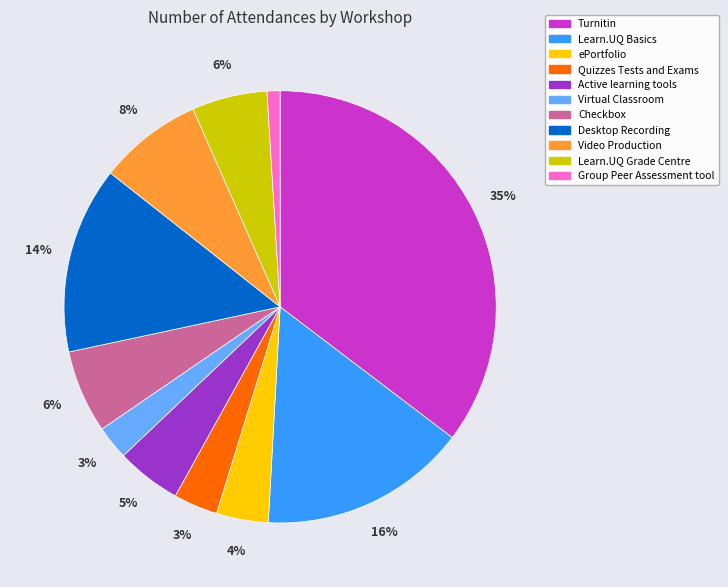

Is the sum of Virtual Classroom and Learn.UQ Basics greater than half?

No